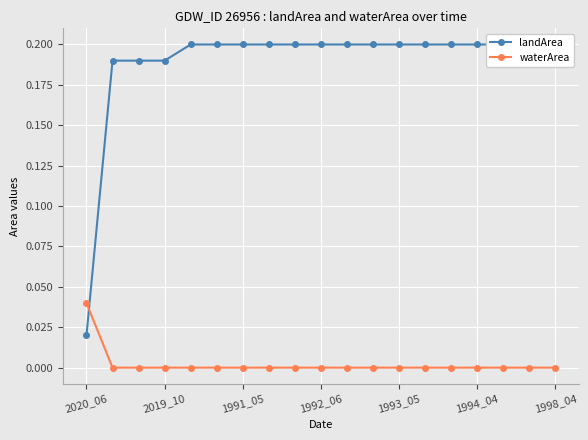

What is the total value across all series at 1998_04?

0.2